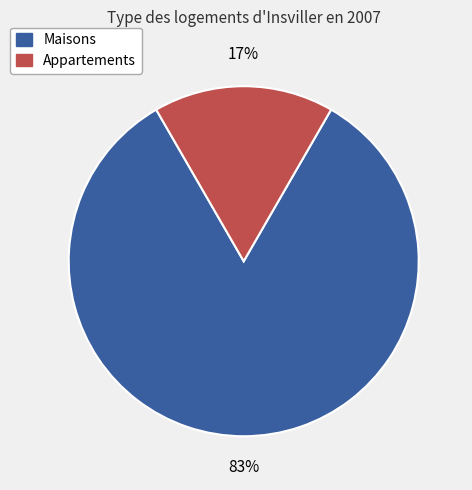

Does any single category account for the majority?

Yes